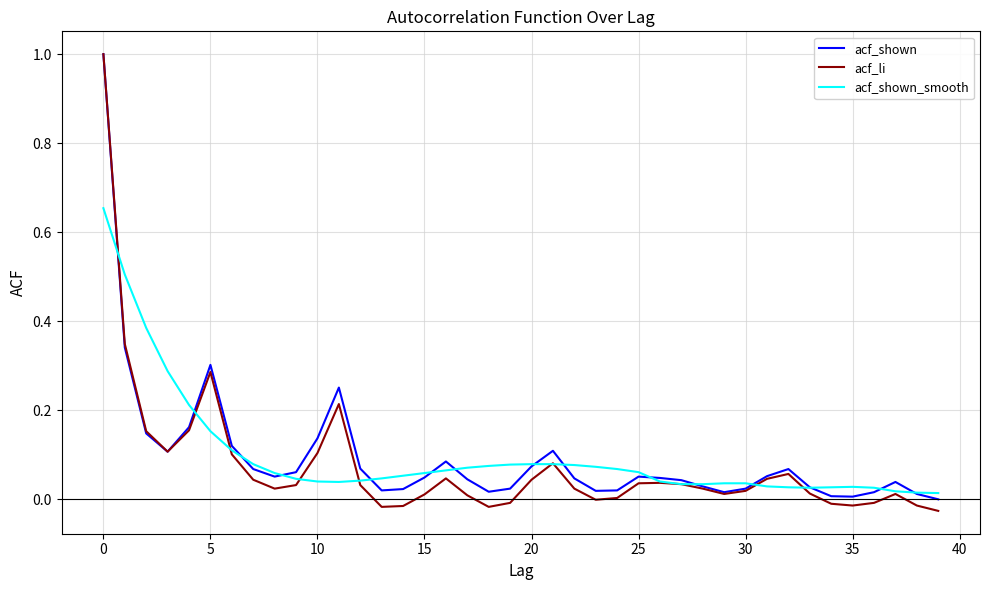

Which series has the widest spread of values?

acf_li